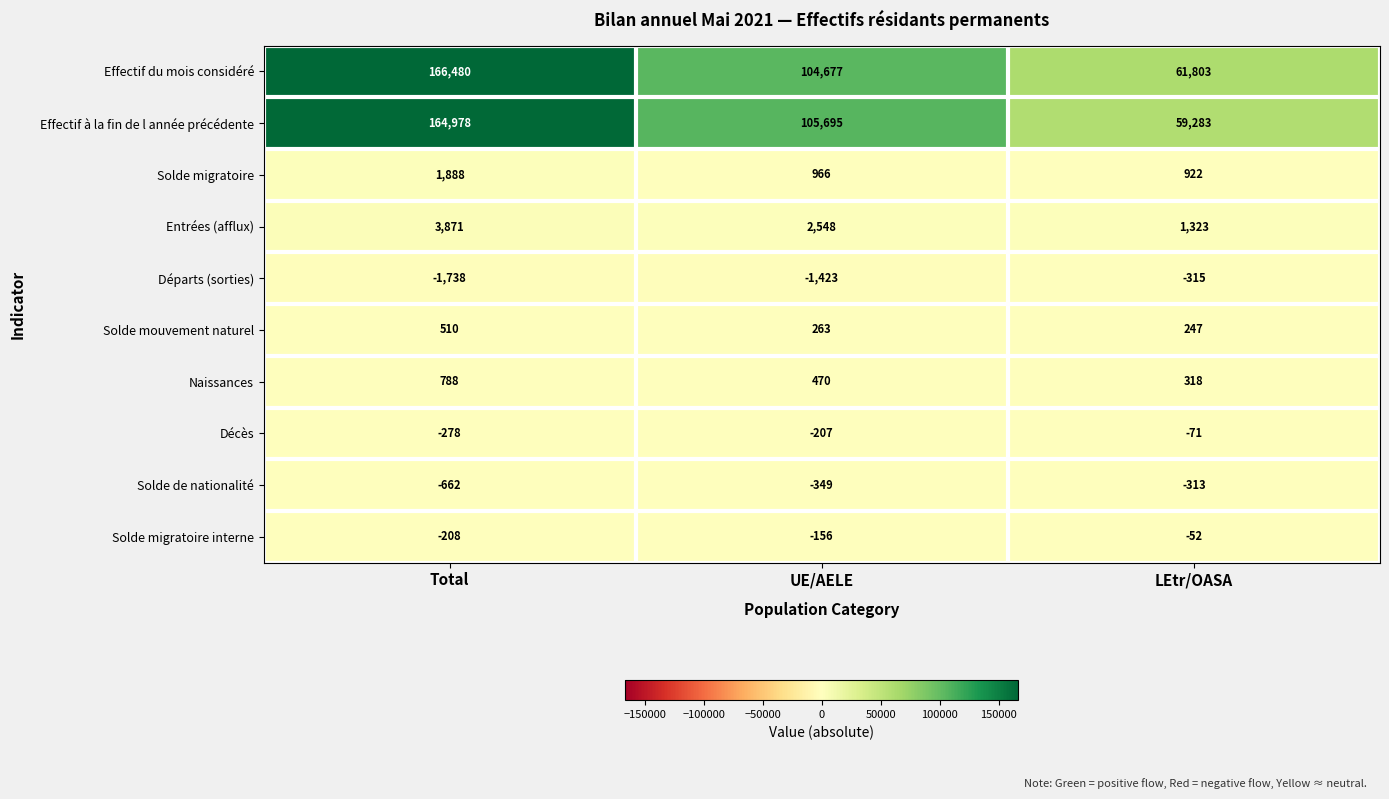

How many data points does each series have?

3